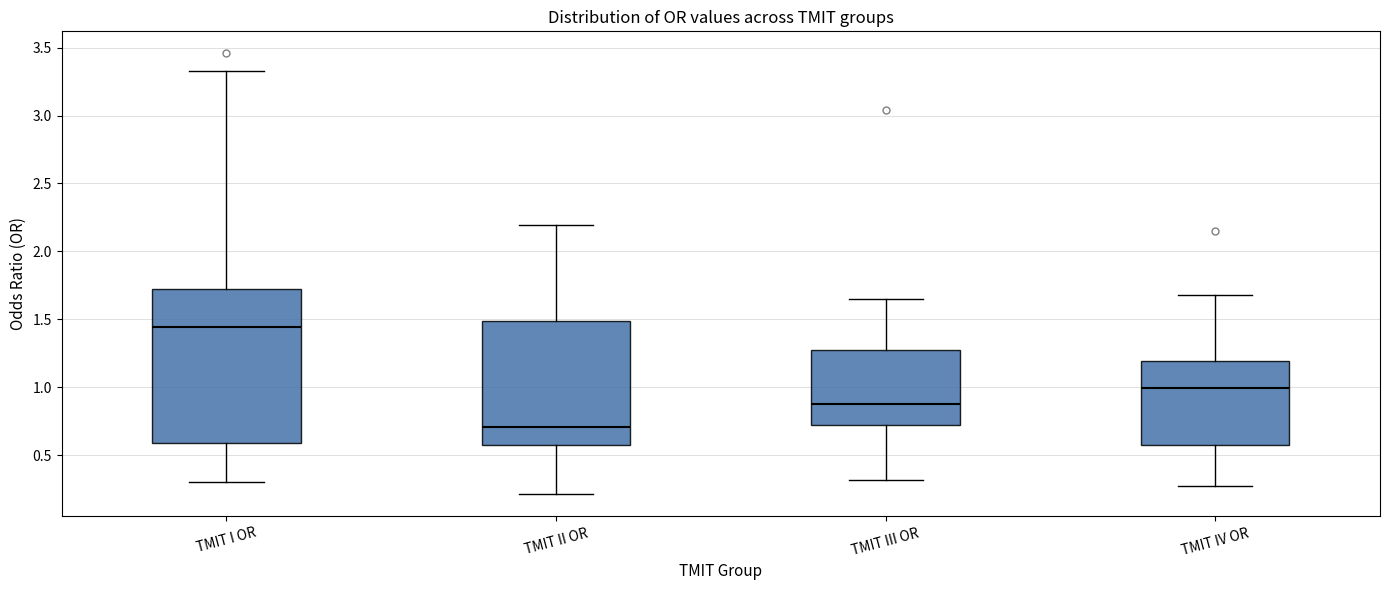

Comparing the boxes themselves (not the whiskers), which one is the tallest?

TMIT I OR